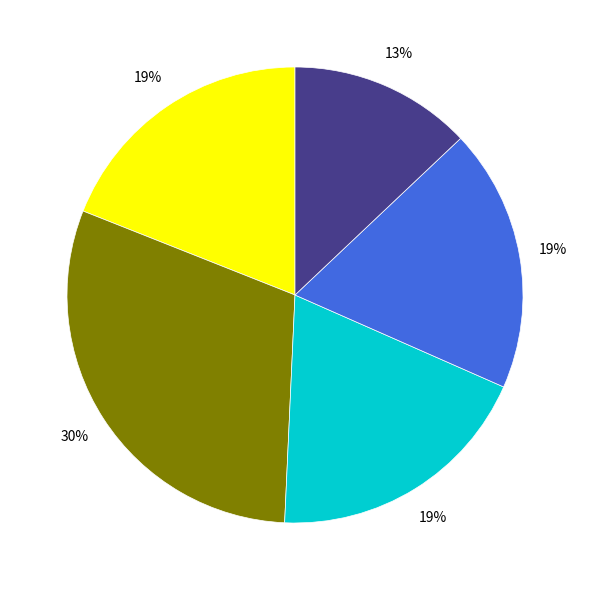

To the nearest percent, what is the average slice percentage?

20%